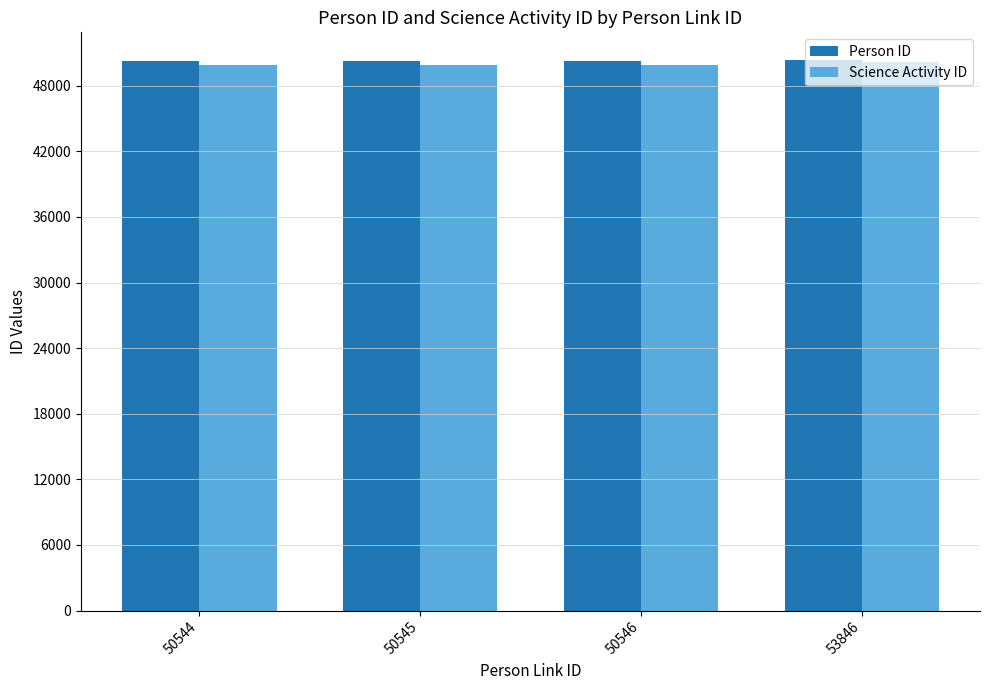

What value does the Person ID series have at 53846, to the nearest 5?

50365